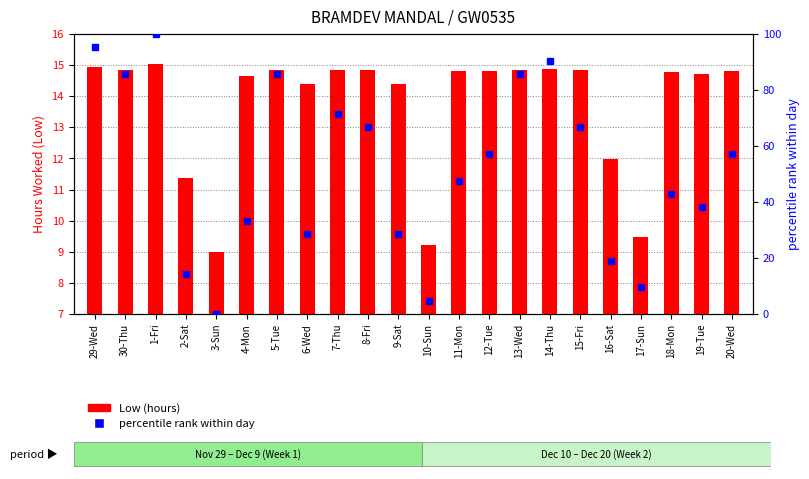

How many groups of bars are there?

22